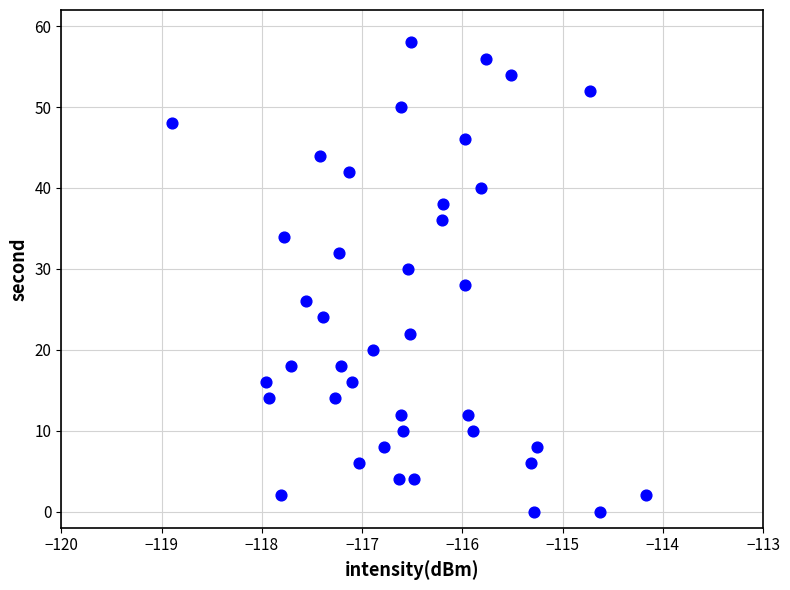

What is the range of Y values (max minus min)?

58